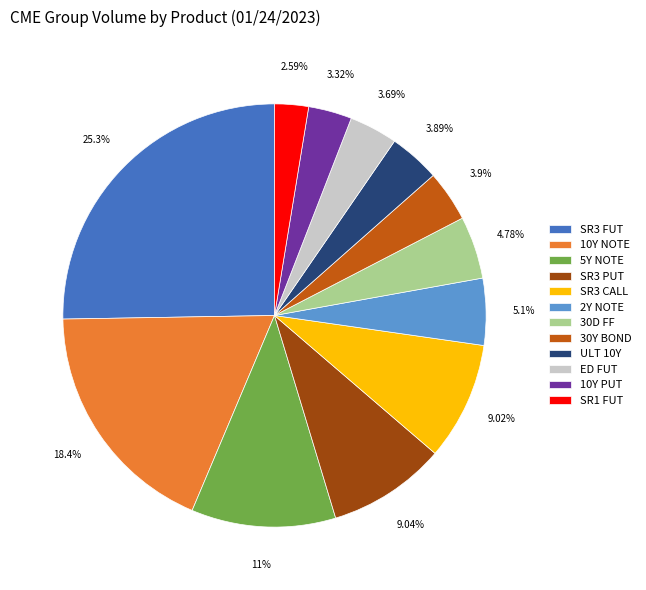

Which has a higher value, 2Y NOTE or ED FUT?

2Y NOTE